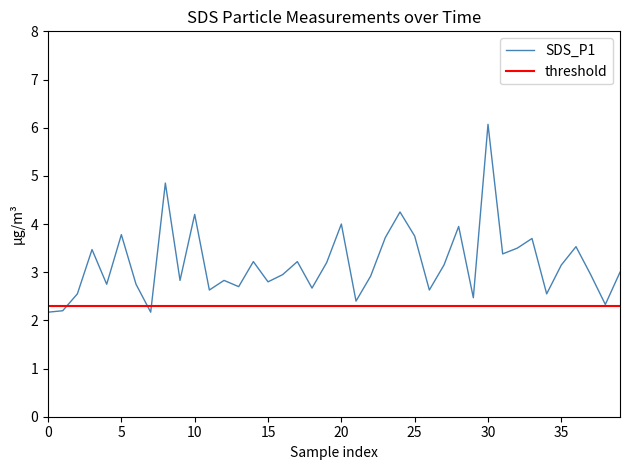

How many categories are shown in the chart?

40